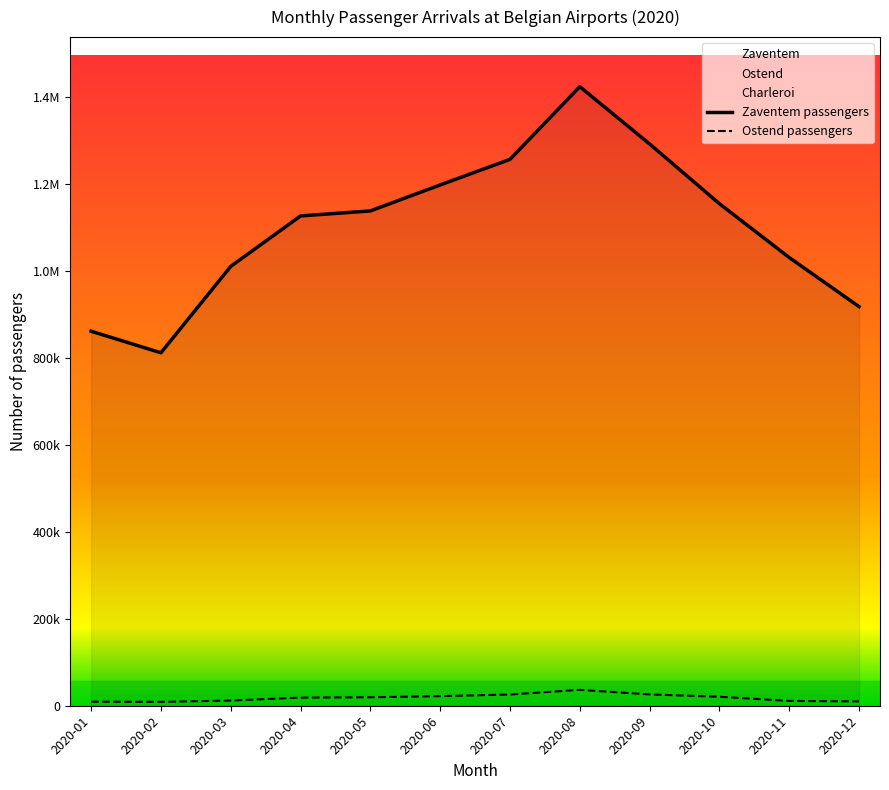

What is the difference between the maximum and minimum values in the Ostend passengers series?

27513